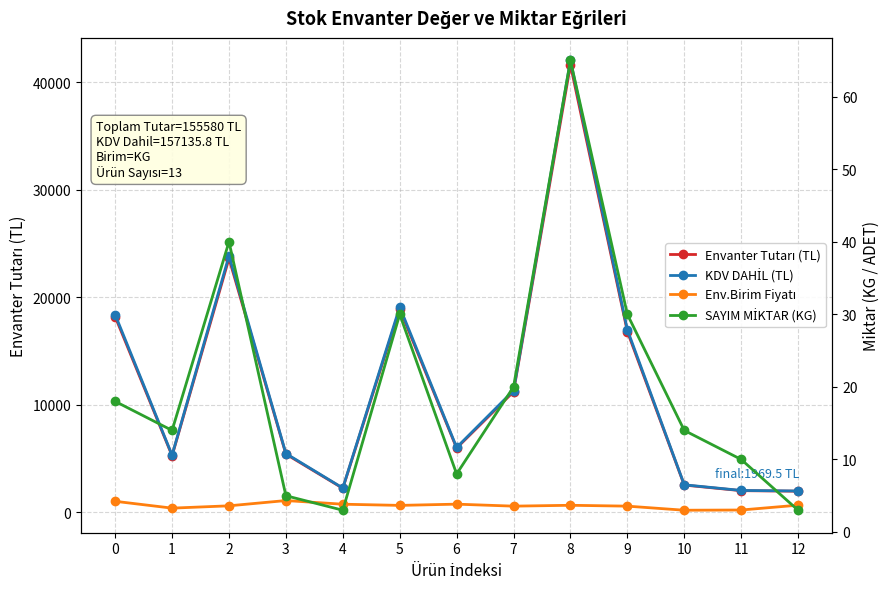

How many data points in SAYIM MİKTAR (KG) are above 14?

6